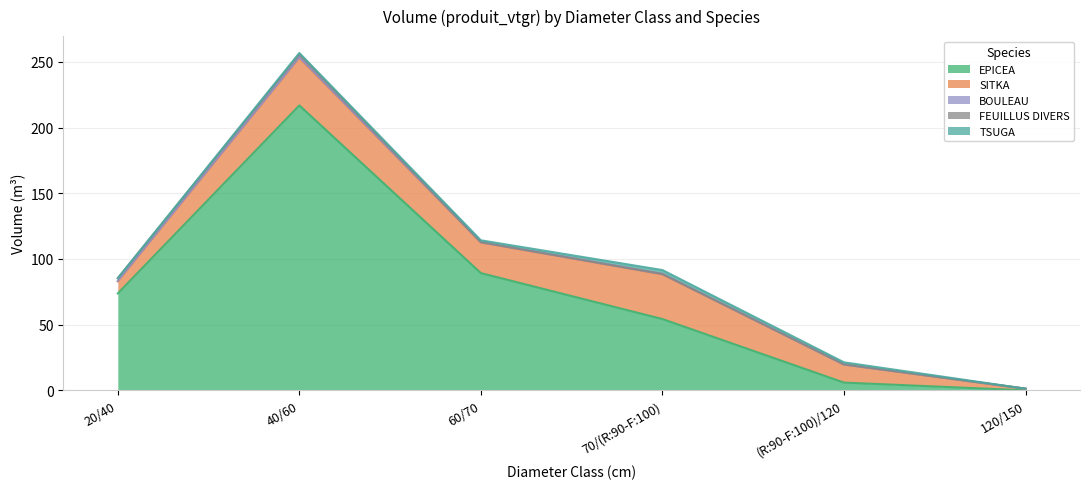

What is the value of the TSUGA point at the 1st from the left?

0.1